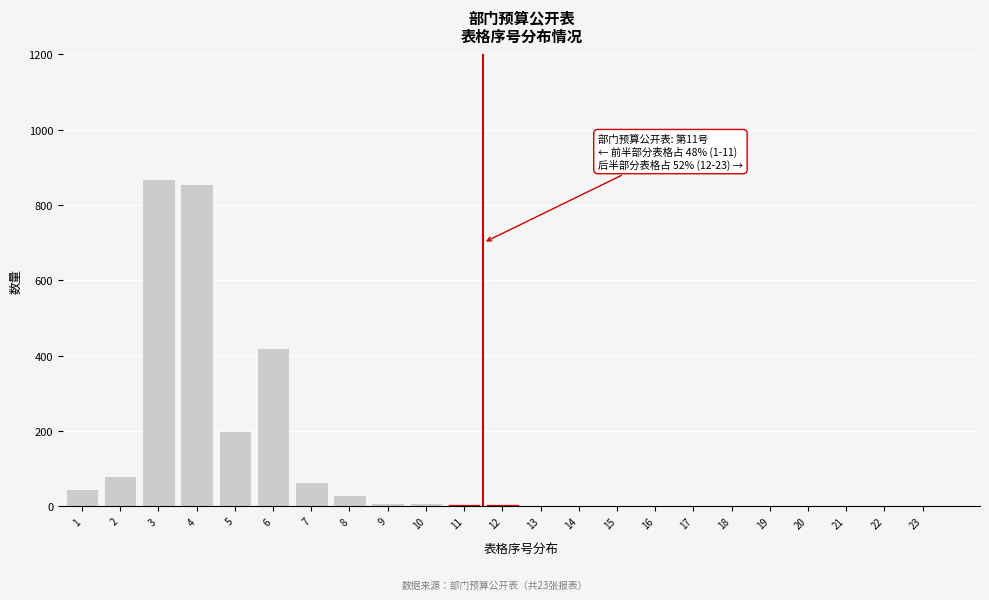

What is the maximum value shown in the chart?

870